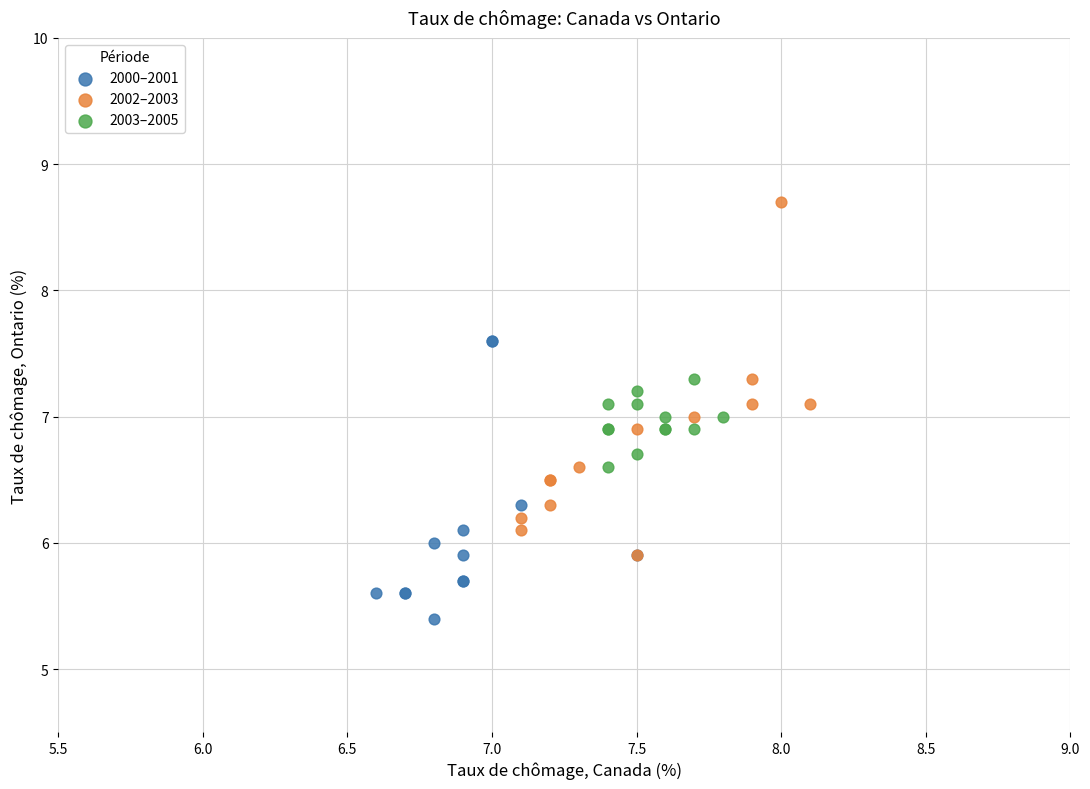

Which series contains the highest Y value?

2002–2003